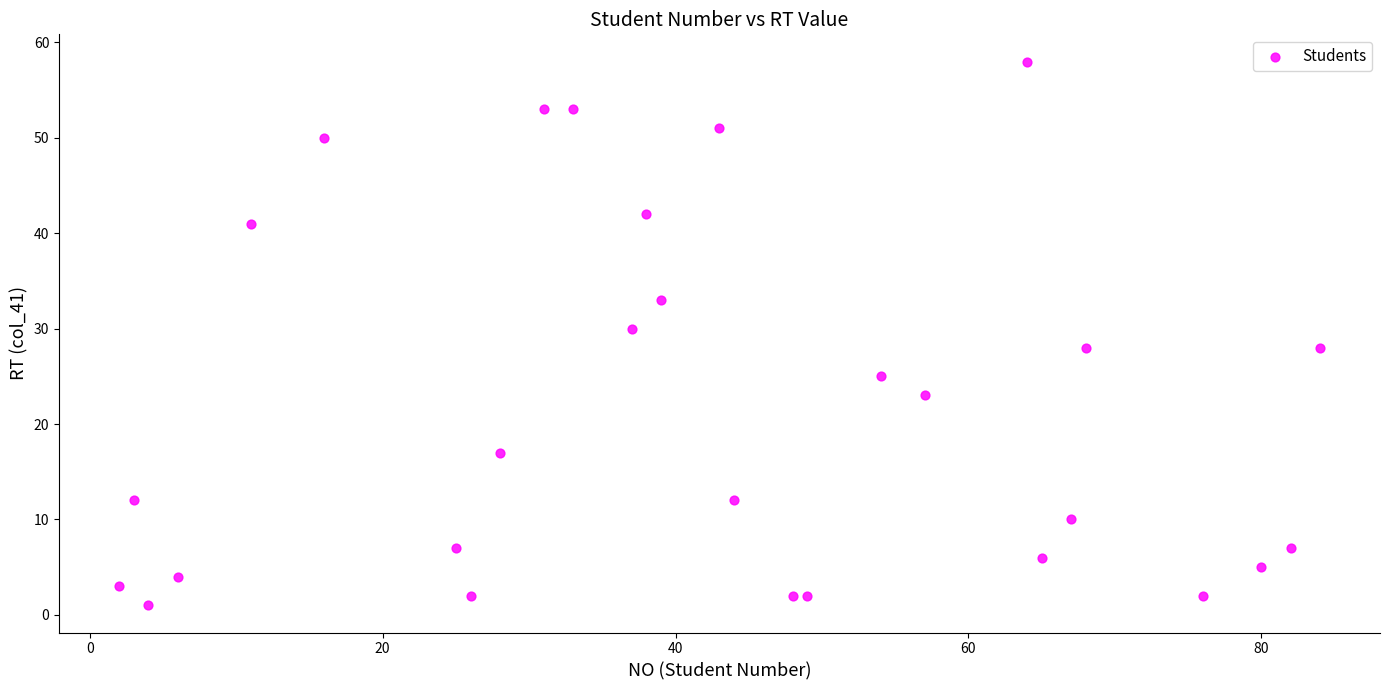

What is the range of X values (max minus min)?

82